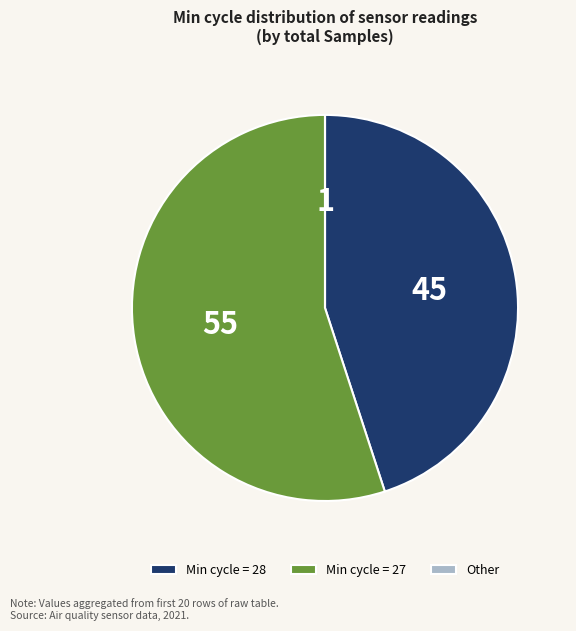

Between Min cycle = 27 and Min cycle = 28, which is larger?

Min cycle = 27